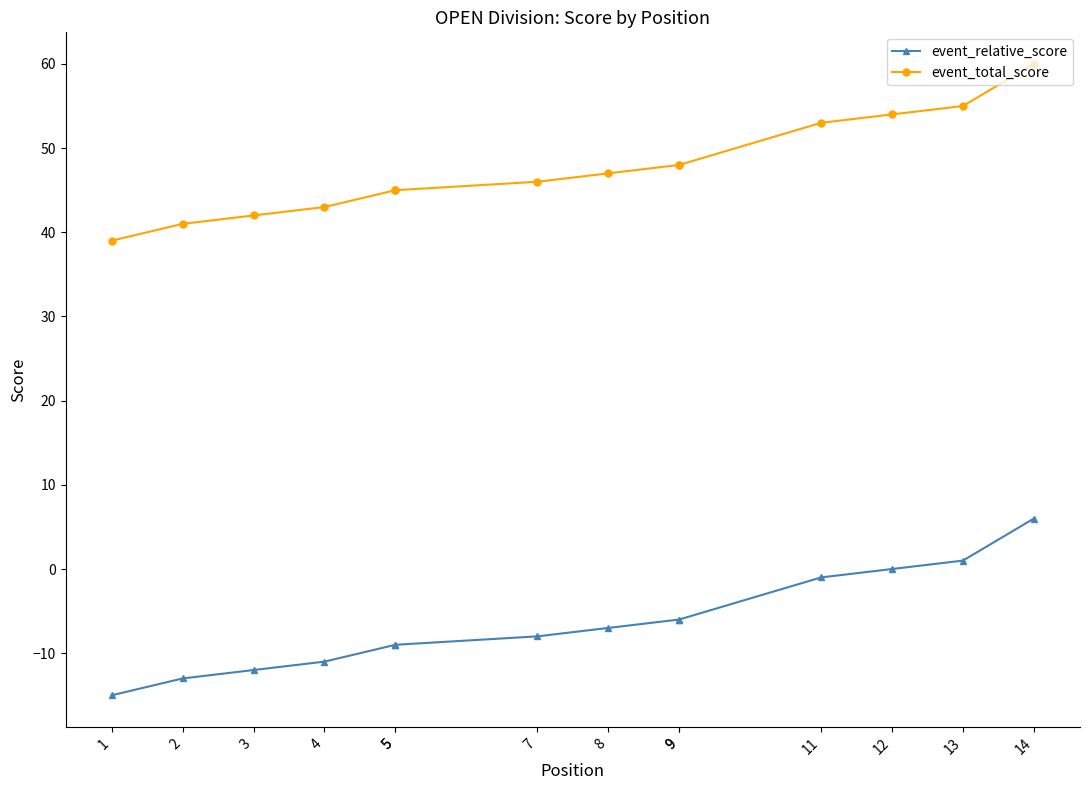

The value of event_relative_score at 1 is -24. True or false?

False